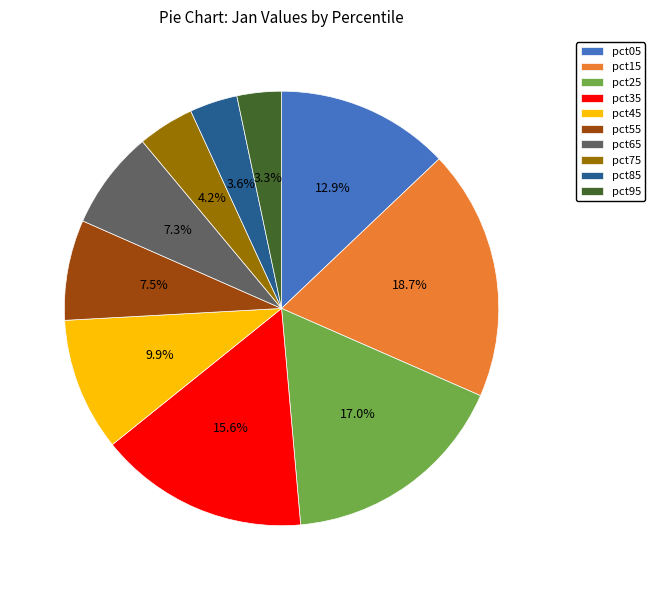

To the nearest percent, what is the difference between the pct35 and pct25 slice percentages?

1%